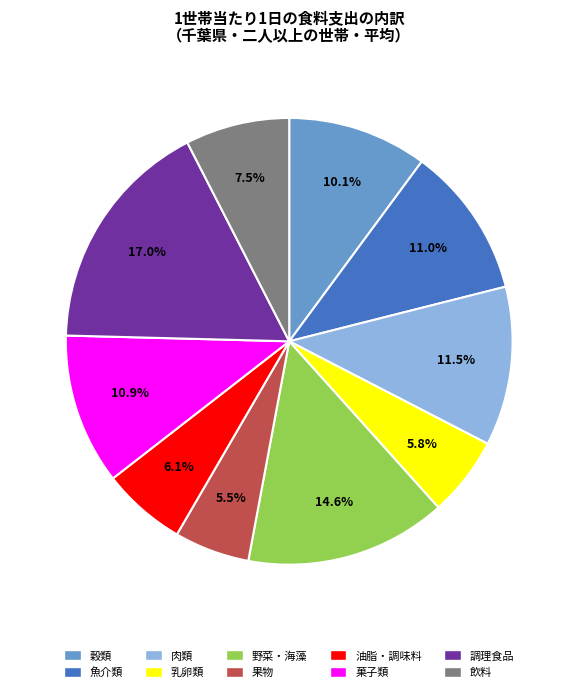

What is the ratio of the value at 肉類 to the value at 飲料?

1.5